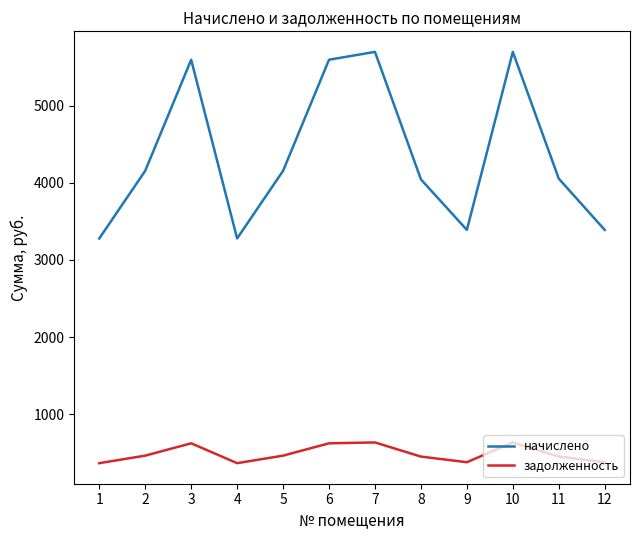

What is the approximate value of начислено at 12?

3388.9